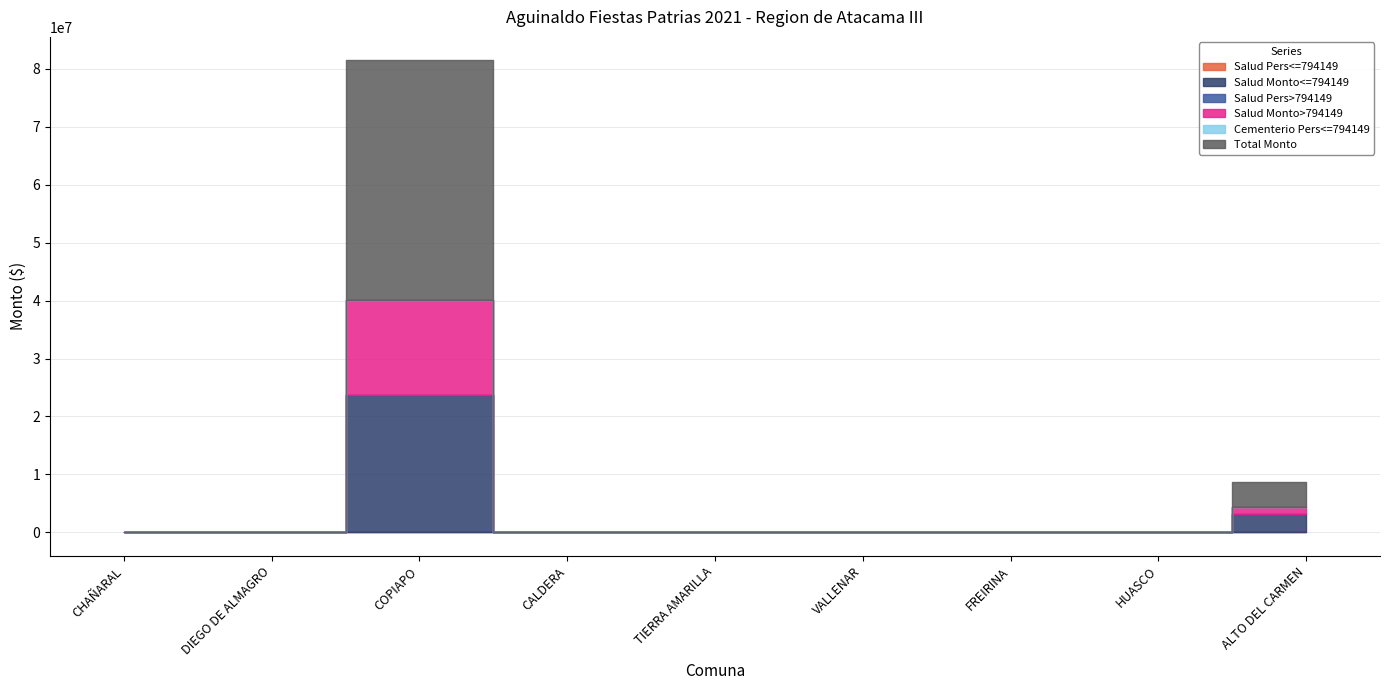

True or false: Cementerio Pers<=794149 and Salud Pers>794149 intersect in this chart.

False